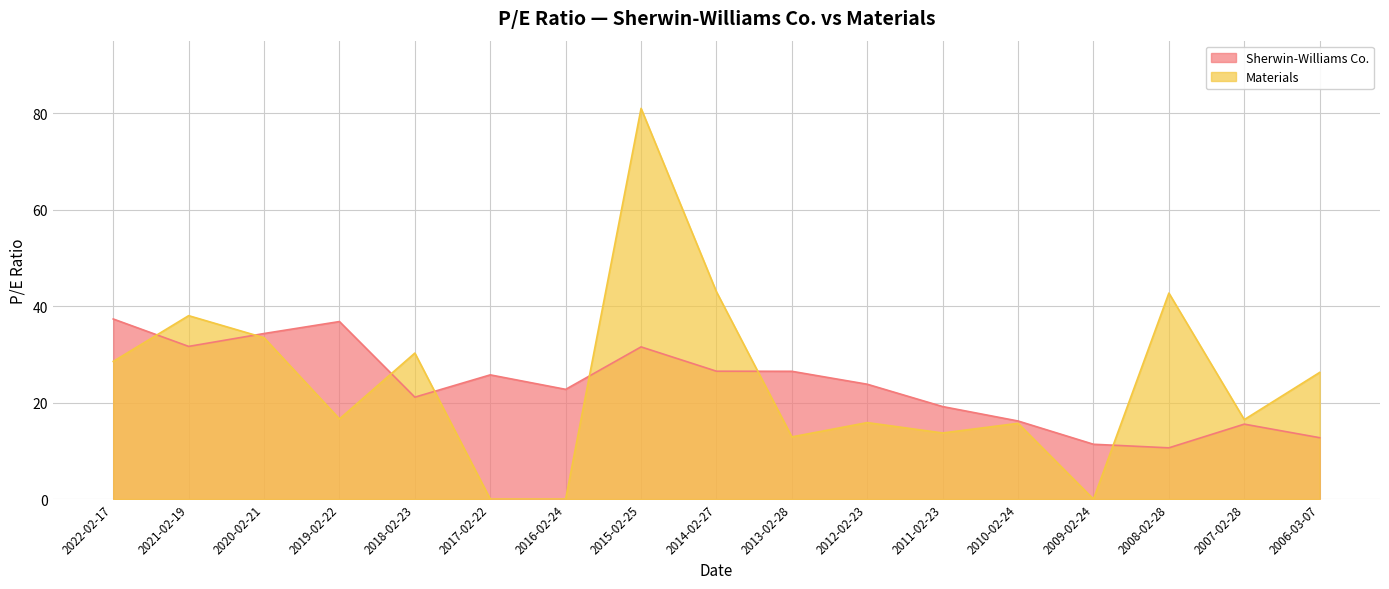

What is the sum of all Sherwin-Williams Co. values?

403.6